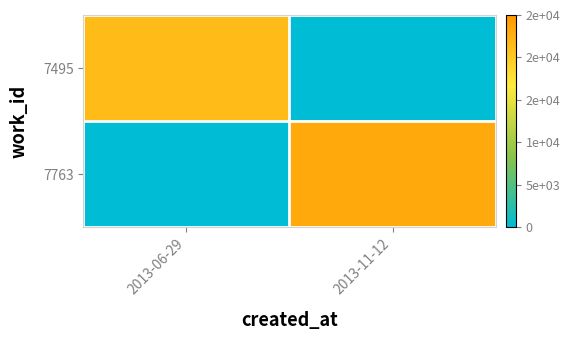

What is the difference between the highest and lowest values at 2013-11-12?

23184